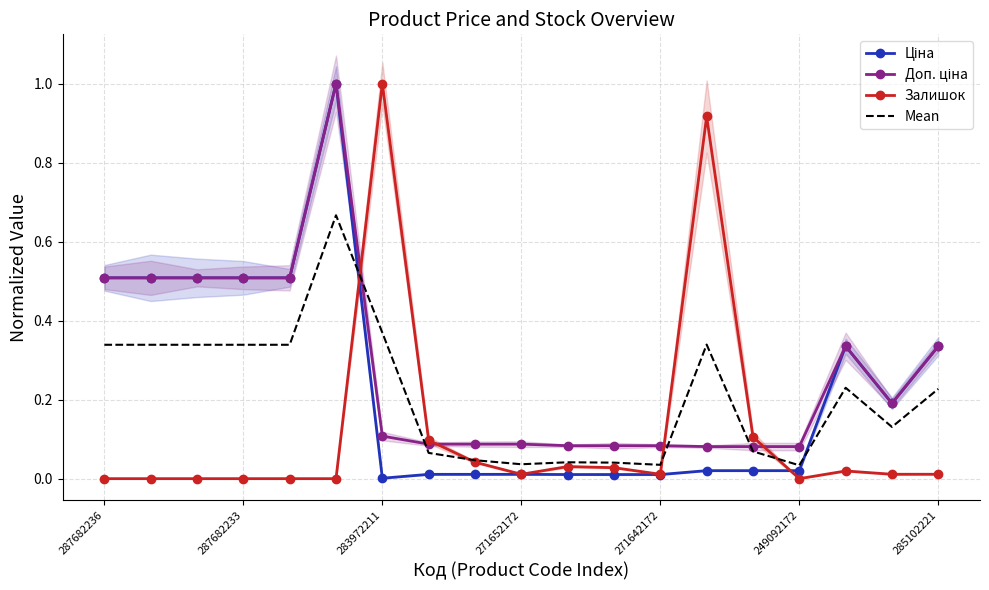

What is the greatest value displayed?

1.0